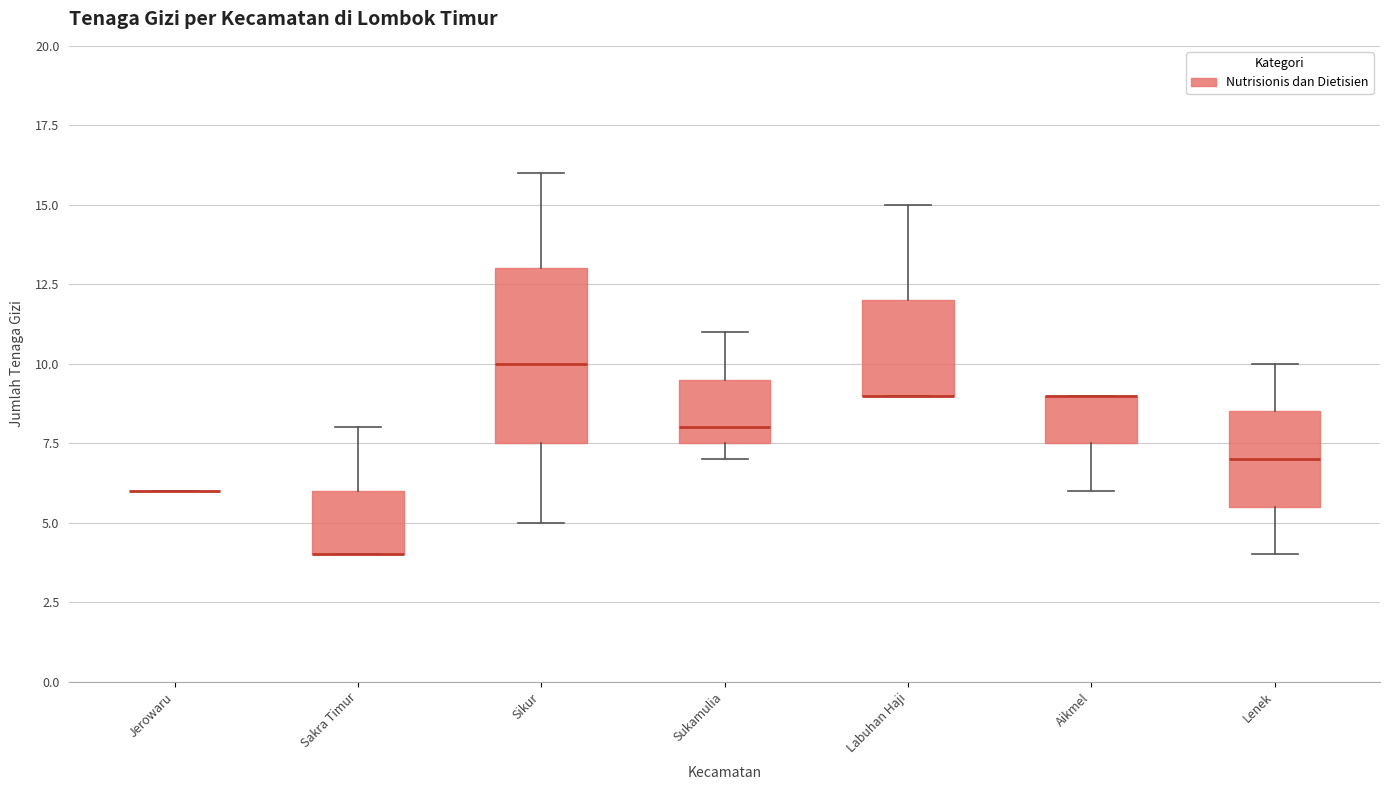

Reading left to right, transcribe this box plot: for each box, give where its median line is, the range the box spans, and where its two whiskers end, as read against the y-axis. The values are not printed on the chart, so give them approximately, as read against the axis.

Jerowaru: box collapsed to a line at 6.0, whiskers 6.0 to 6.0
Sakra Timur: median 4.0 (drawn on the box's lower edge), box 4.0 to 6.0, whiskers 4.0 to 8.0
Sikur: median 10.0, box 7.5 to 13.0, whiskers 5.0 to 16.0
Sukamulia: median 8.0, box 7.5 to 9.5, whiskers 7.0 to 11.0
Labuhan Haji: median 9.0 (drawn on the box's lower edge), box 9.0 to 12.0, whiskers 9.0 to 15.0
Aikmel: median 9.0 (drawn on the box's upper edge), box 7.5 to 9.0, whiskers 6.0 to 9.0
Lenek: median 7.0, box 5.5 to 8.5, whiskers 4.0 to 10.0